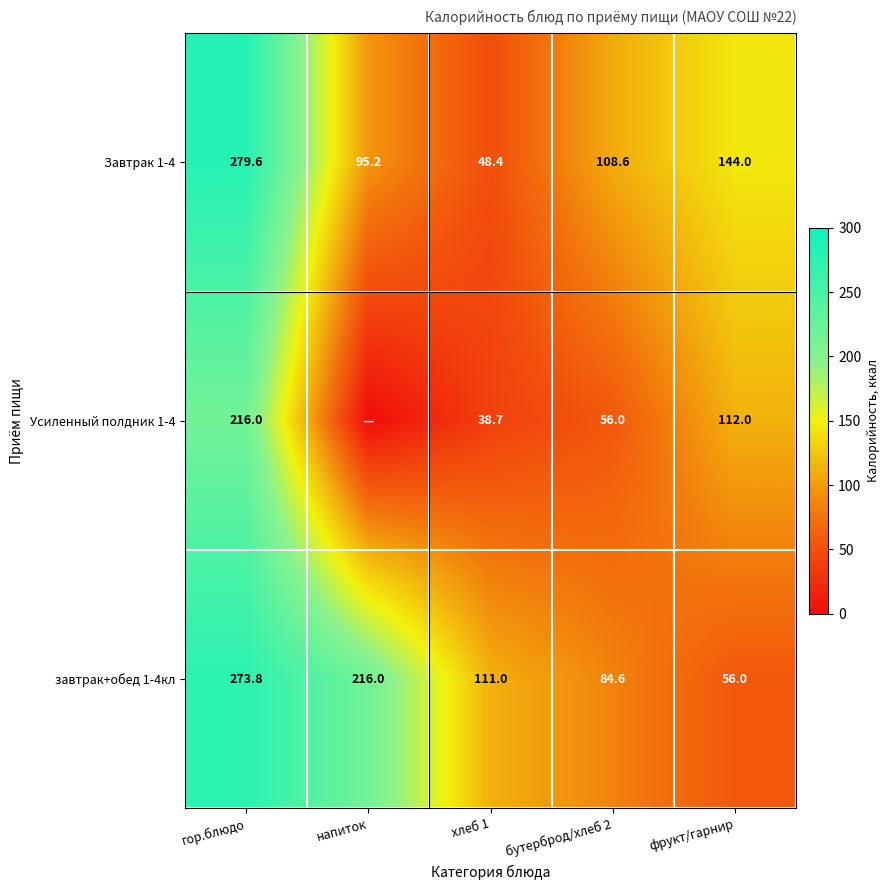

At which label does завтрак+обед 1-4кл reach its peak?

гор.блюдо